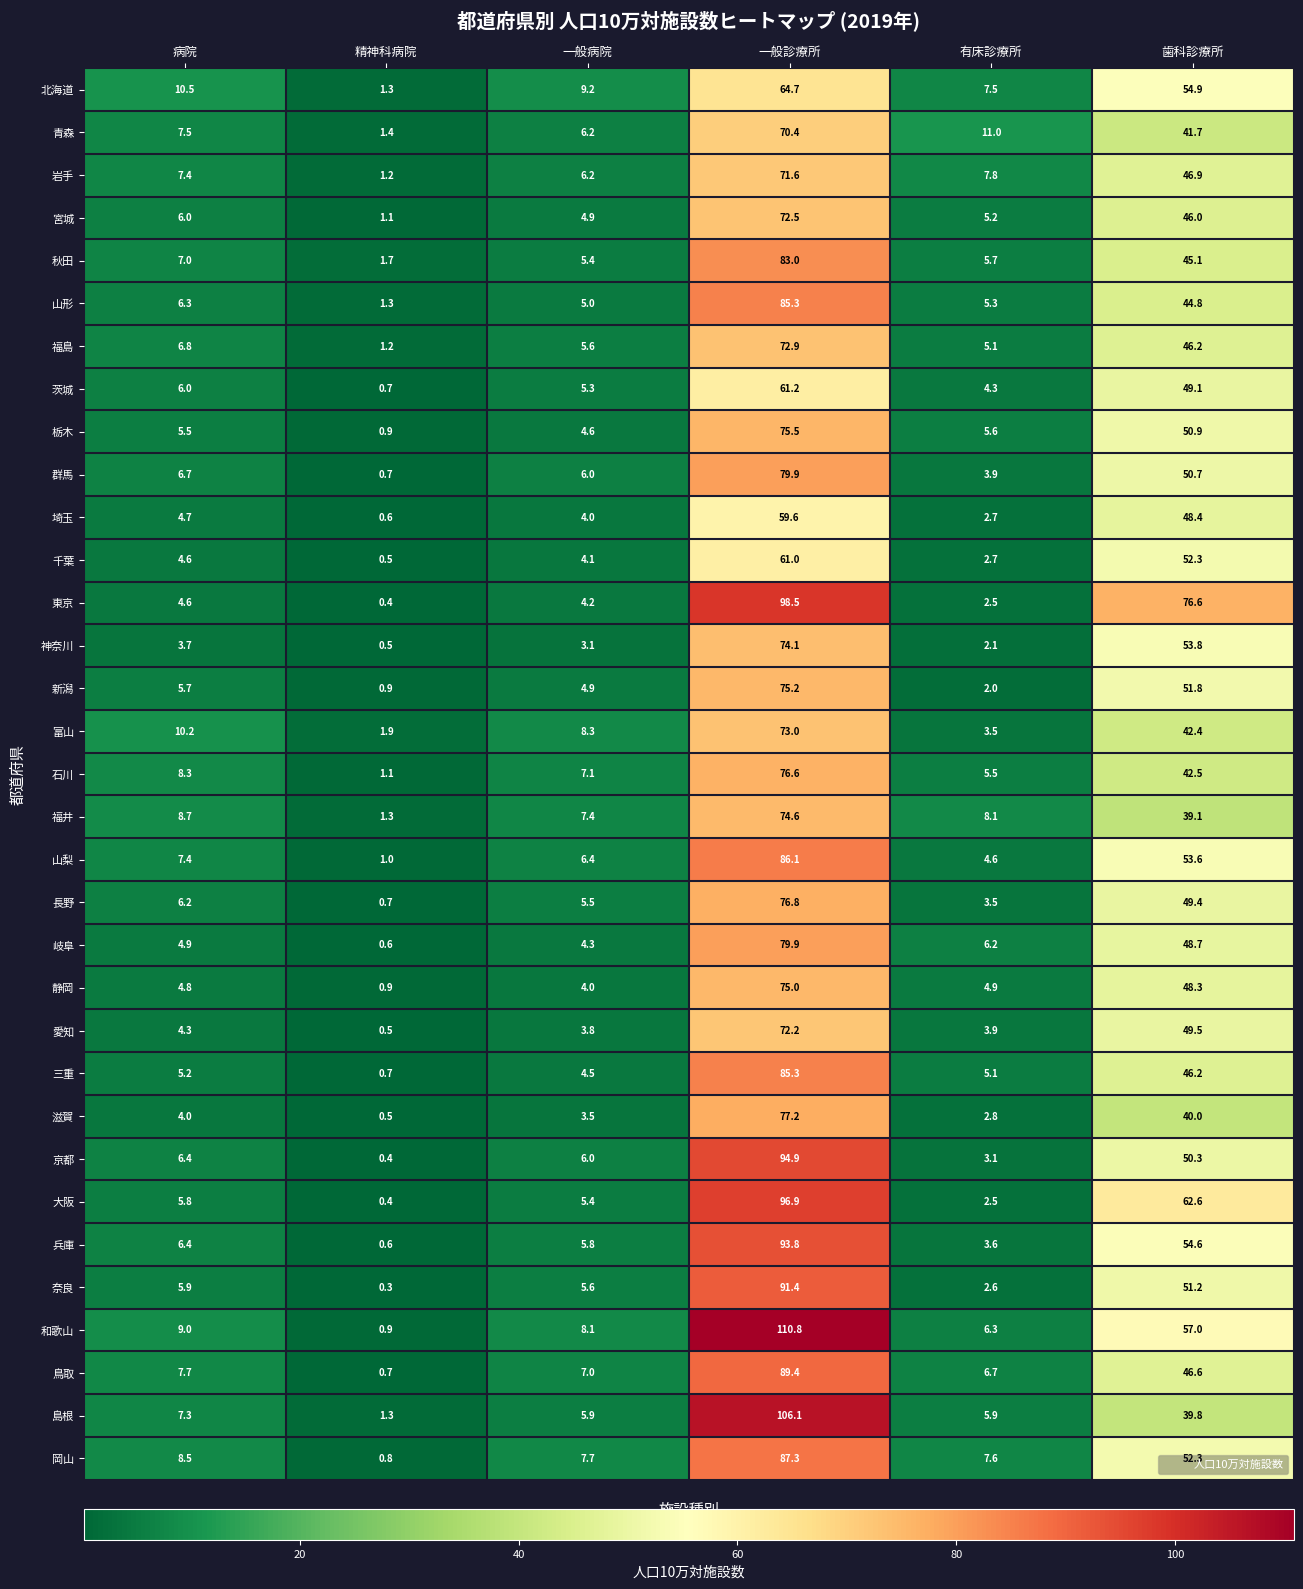

Count the number of data series in this chart.

33